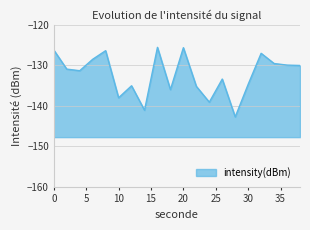

Rank the categories by value from lowest to highest.

28, 14, 24, 10, 18, 22, 12, 30, 26, 4, 2, 38, 36, 34, 6, 32, 8, 0, 20, 16